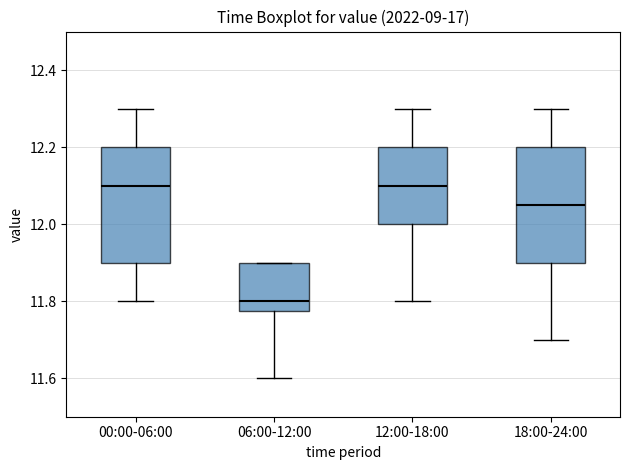

Where is the upper edge of the box for 12:00-18:00 on the y-axis? The values are not printed on the chart, so give them approximately, as read against the axis.

12.20